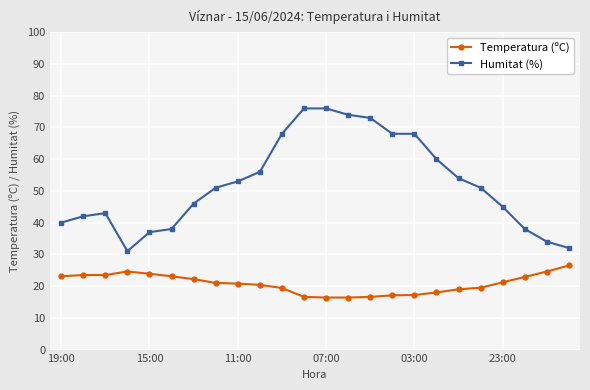

What is the maximum value for Humitat (%)?

76.0